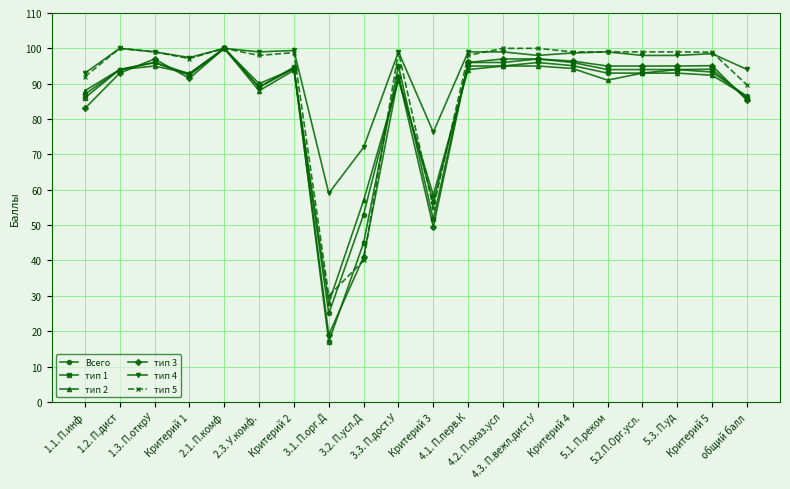

Which series has the largest range (max minus min)?

тип 1